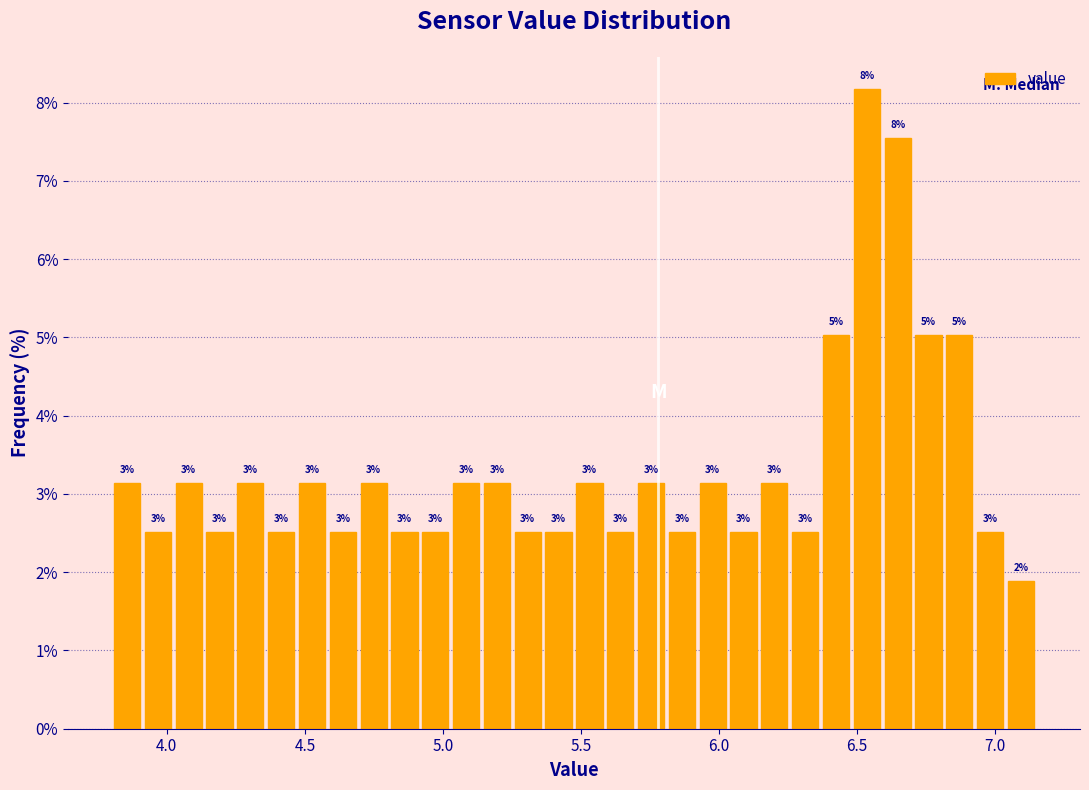

Read against the x-axis, roughly where is the centre of the tallest bar?

6.55